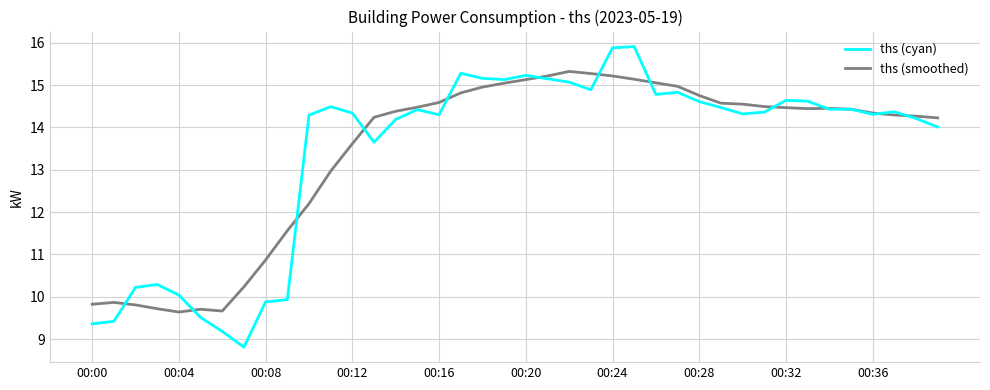

List the series in order of their peak value, lowest first.

ths (smoothed), ths (cyan)